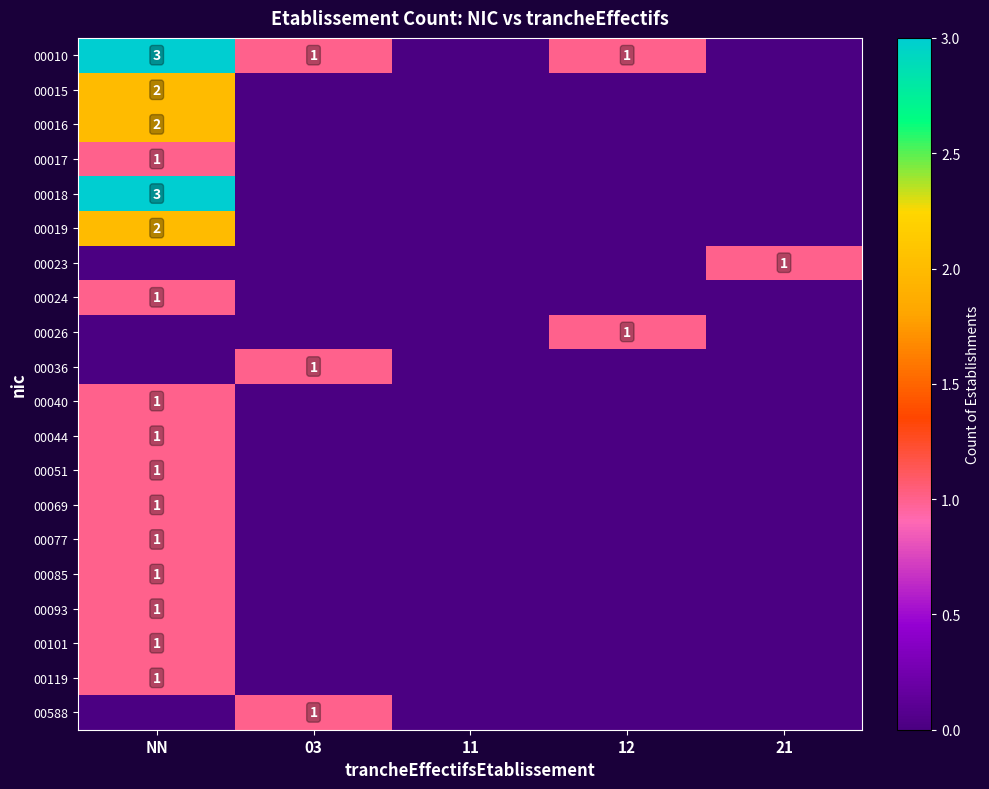

Is it true that 00010 equals 1 at 03?

True